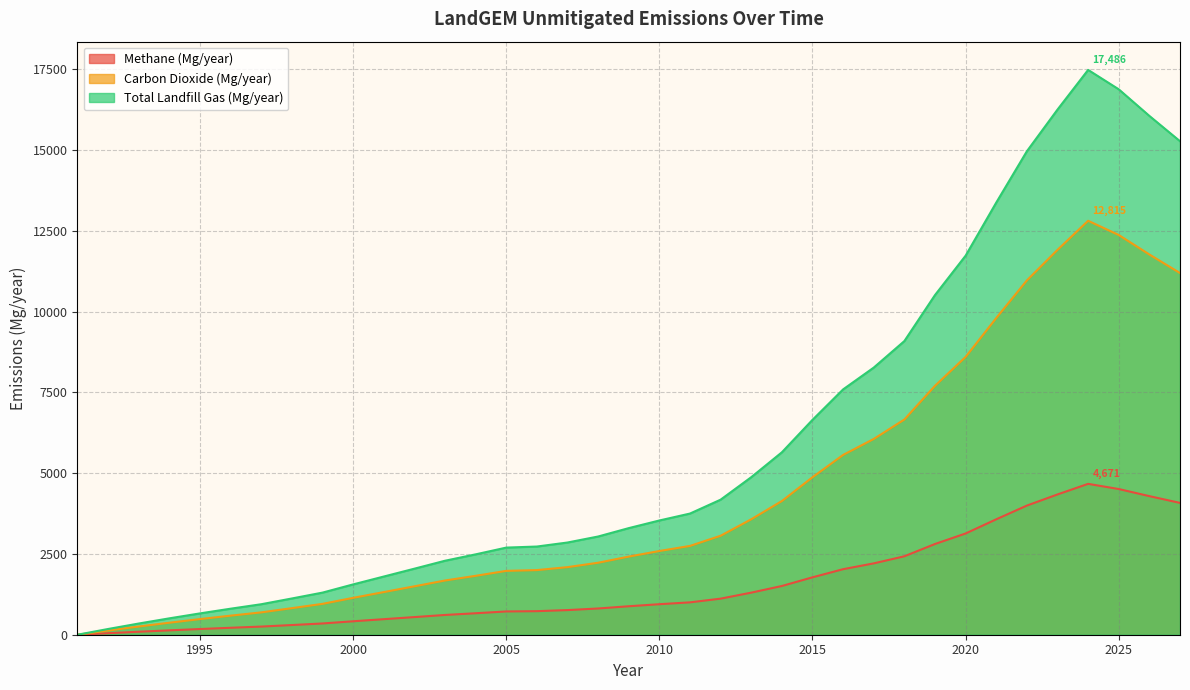

How many lines are shown in the chart?

3